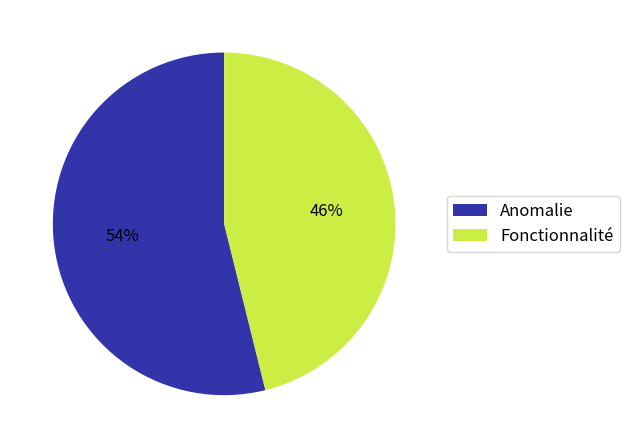

To the nearest percent, what portion does Fonctionnalité represent?

46%